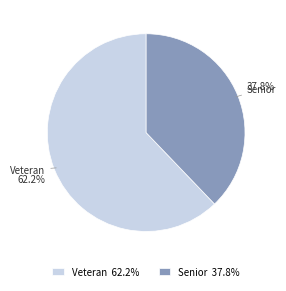

Combined, what portion of the pie is Veteran 62.2% and Senior 37.8%?

100.0%